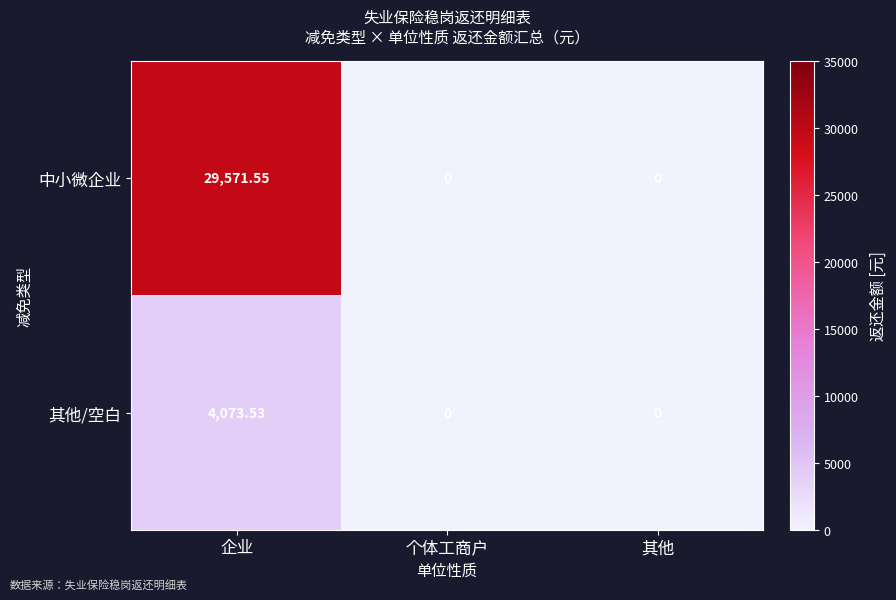

At which label does 中小微企业 reach its peak?

企业